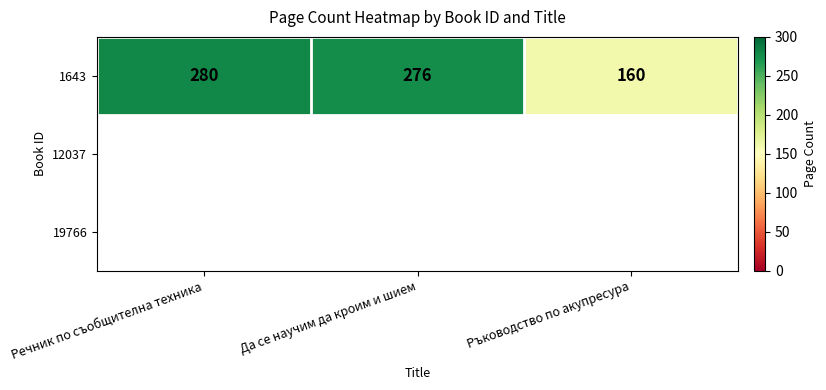

Reading left to right, extract all data points from this chart.

Речник по съобщителна техника=280	Да се научим да кроим и шием=276	Ръководство по акупресура=160